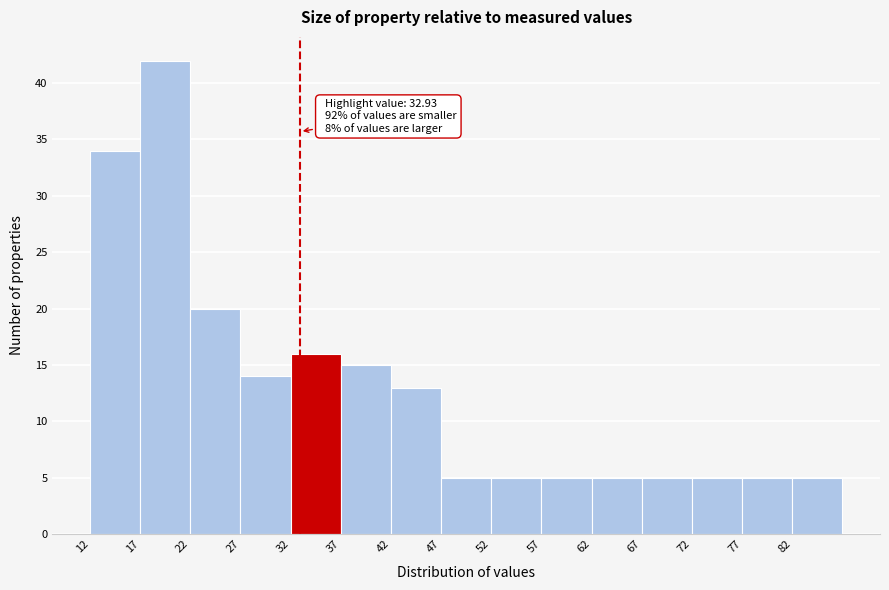

Over which range of the x-axis is the bar tallest?

17 to 22